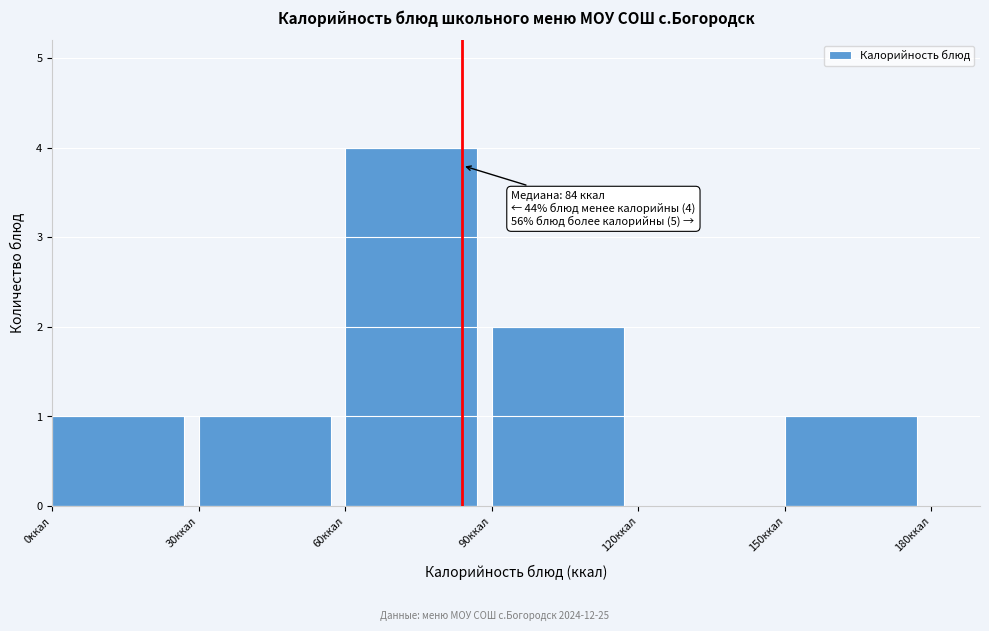

Which range on the x-axis has the tallest bar?

60 to 90